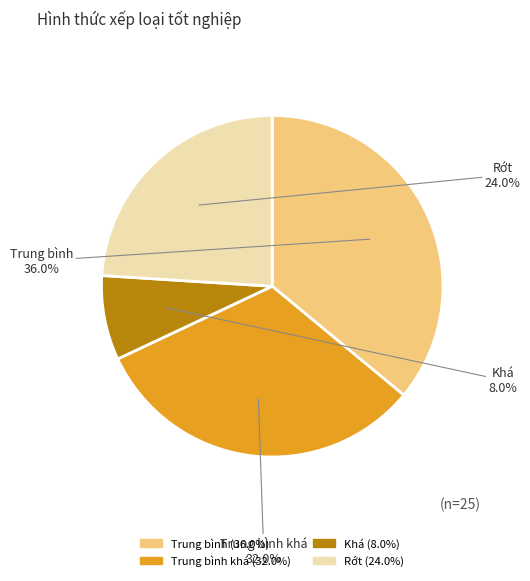

Is there any slice that represents more than half of the pie?

No